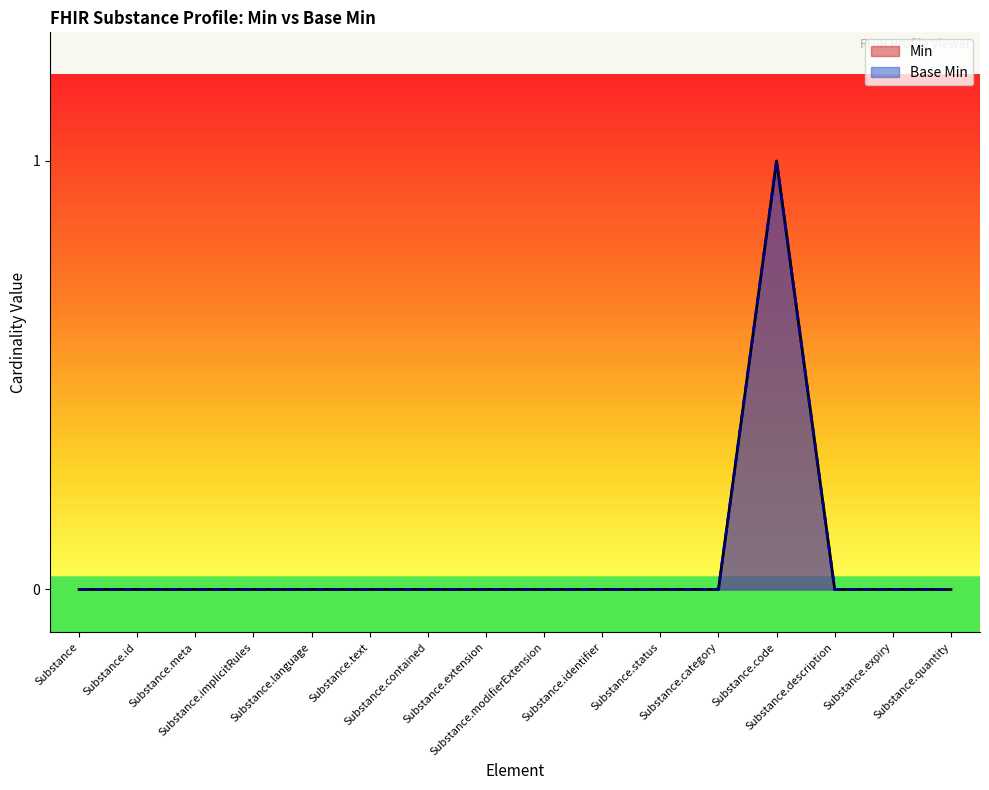

True or false: Base Min and Min intersect in this chart.

False